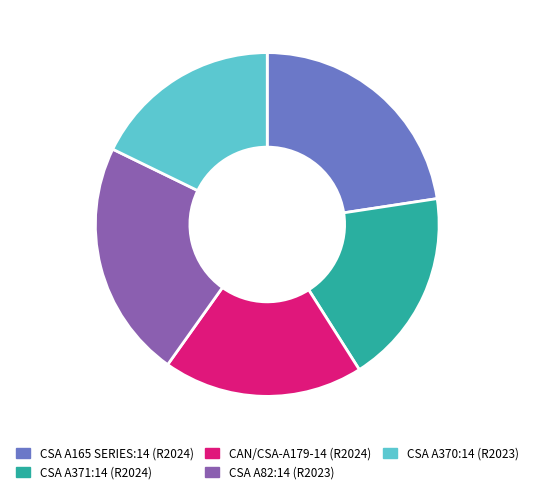

Does CAN/CSA-A179-14 (R2024) represent more than half of the total?

No